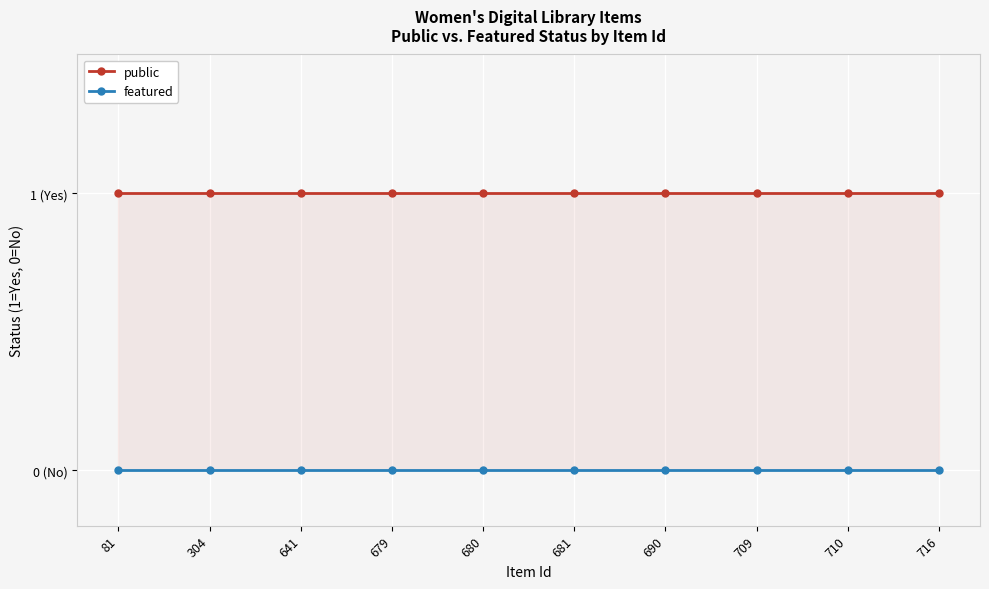

True or false: public and featured cross at least once.

False